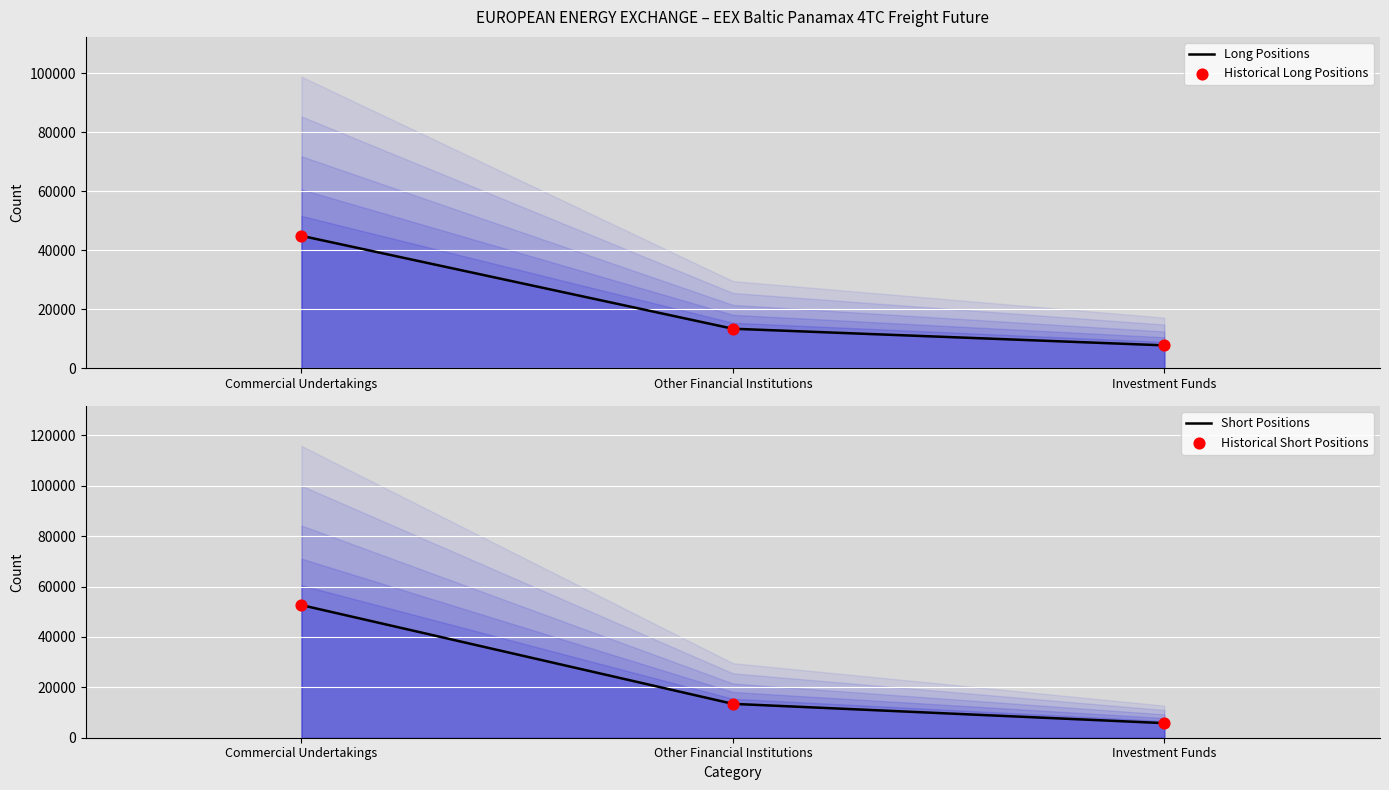

Which series has the largest Y range (max minus min)?

Short Positions